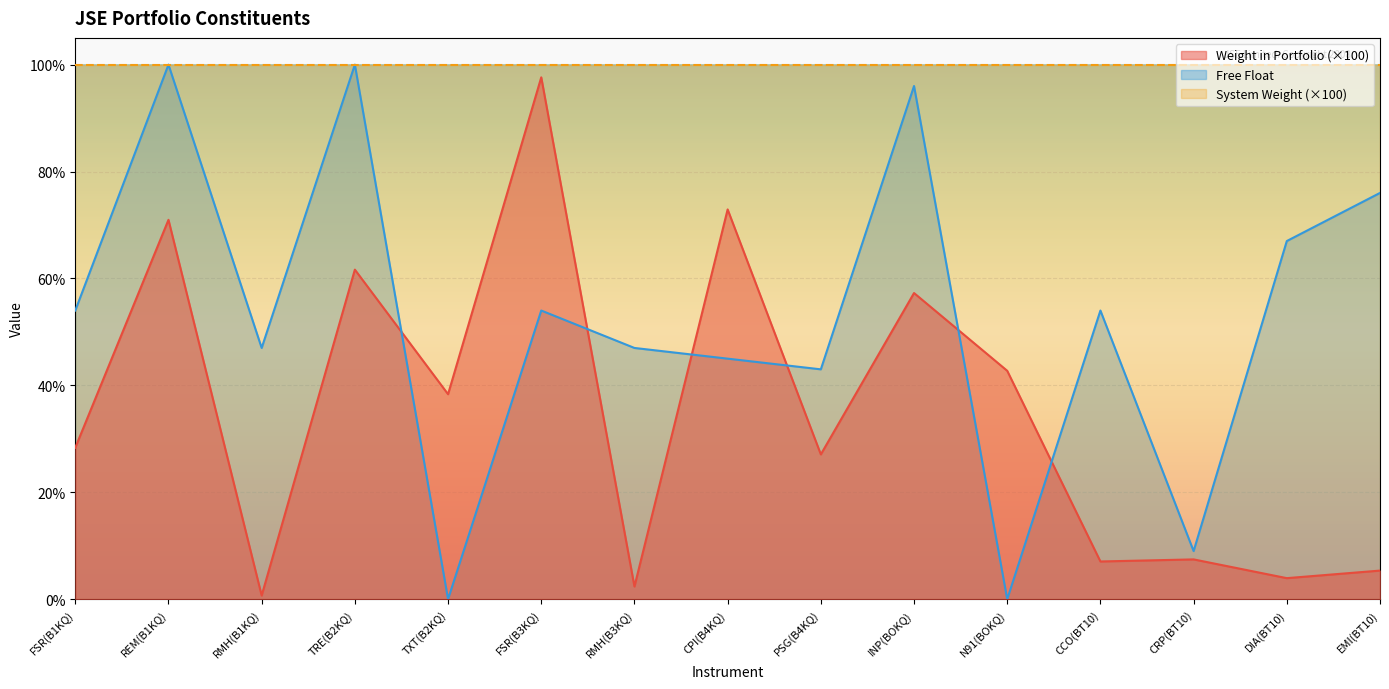

How many values in the Free Float series are below 54?

7